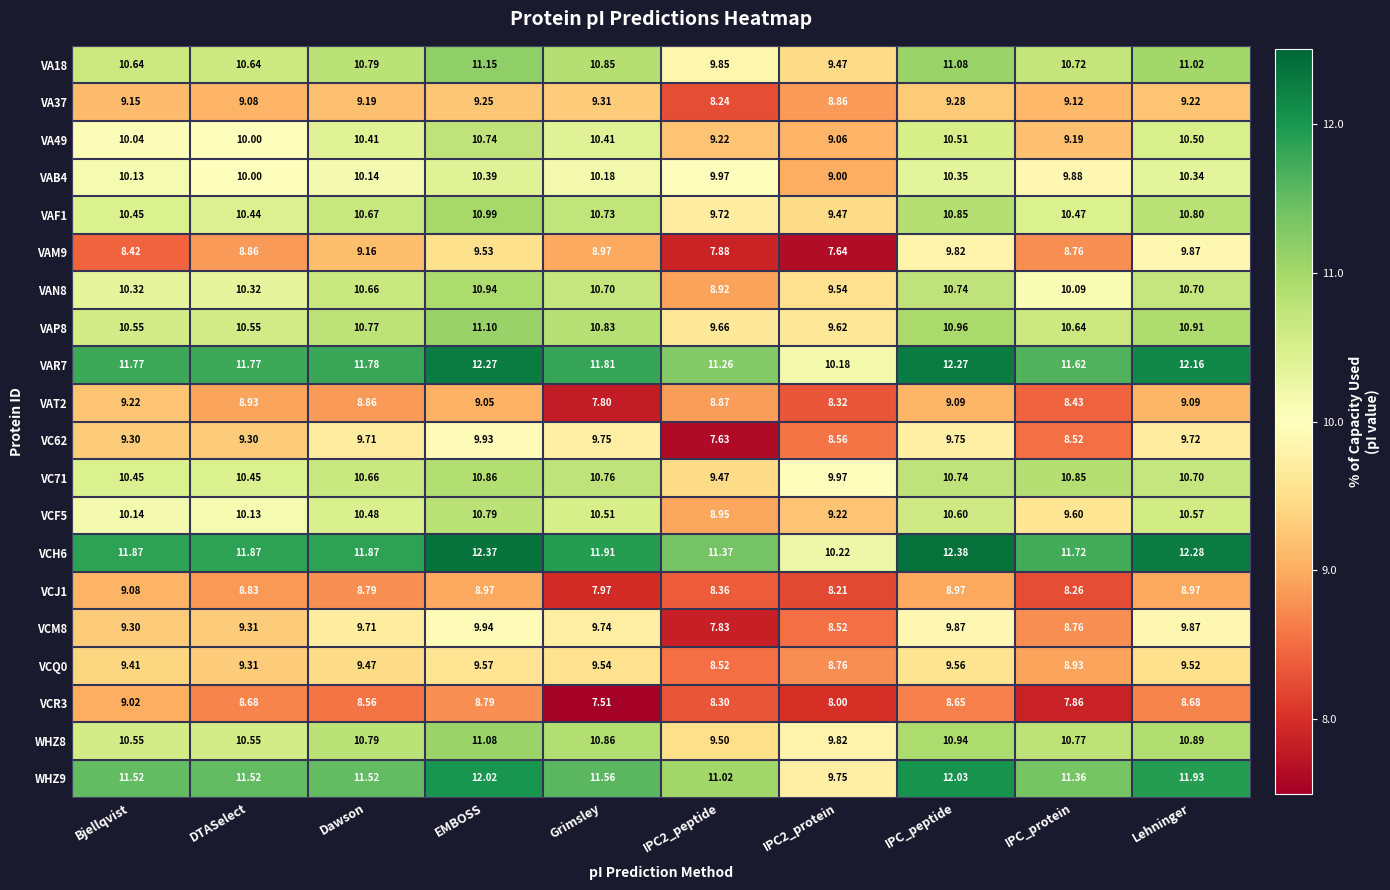

Which label corresponds to the largest value in the chart?

IPC_peptide